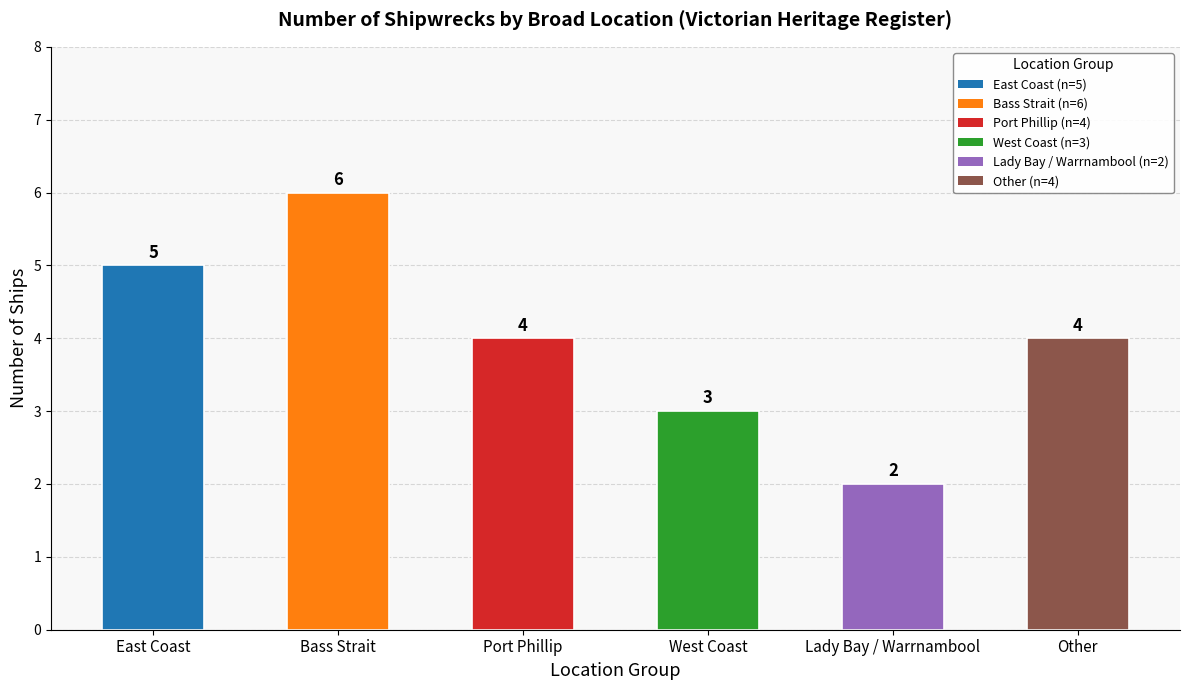

What is the approximate value at Port Phillip?

4